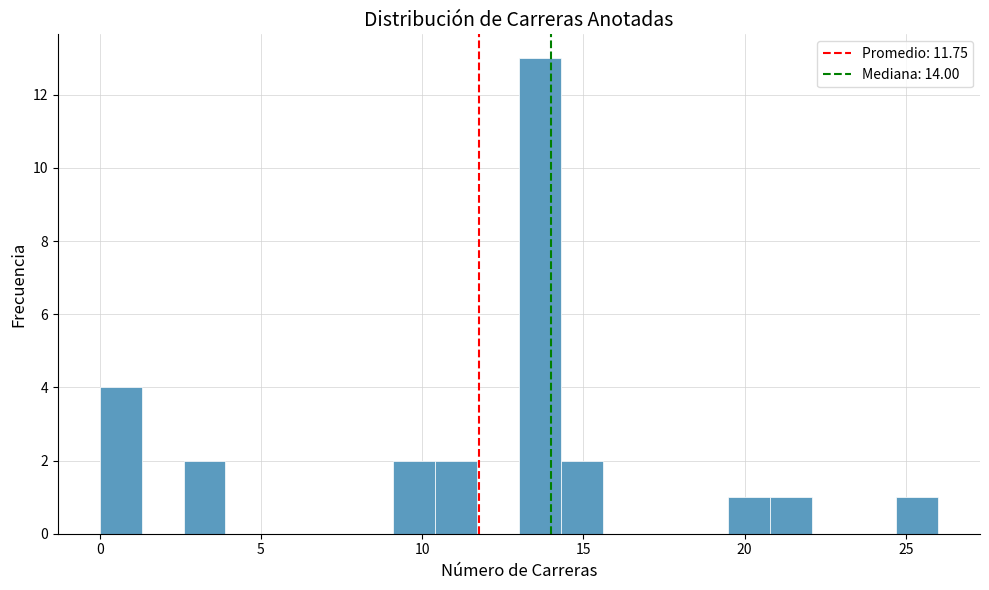

Around what value on the x-axis is the tallest bar? Give the approximate position of its centre, as read against the axis.

13.5